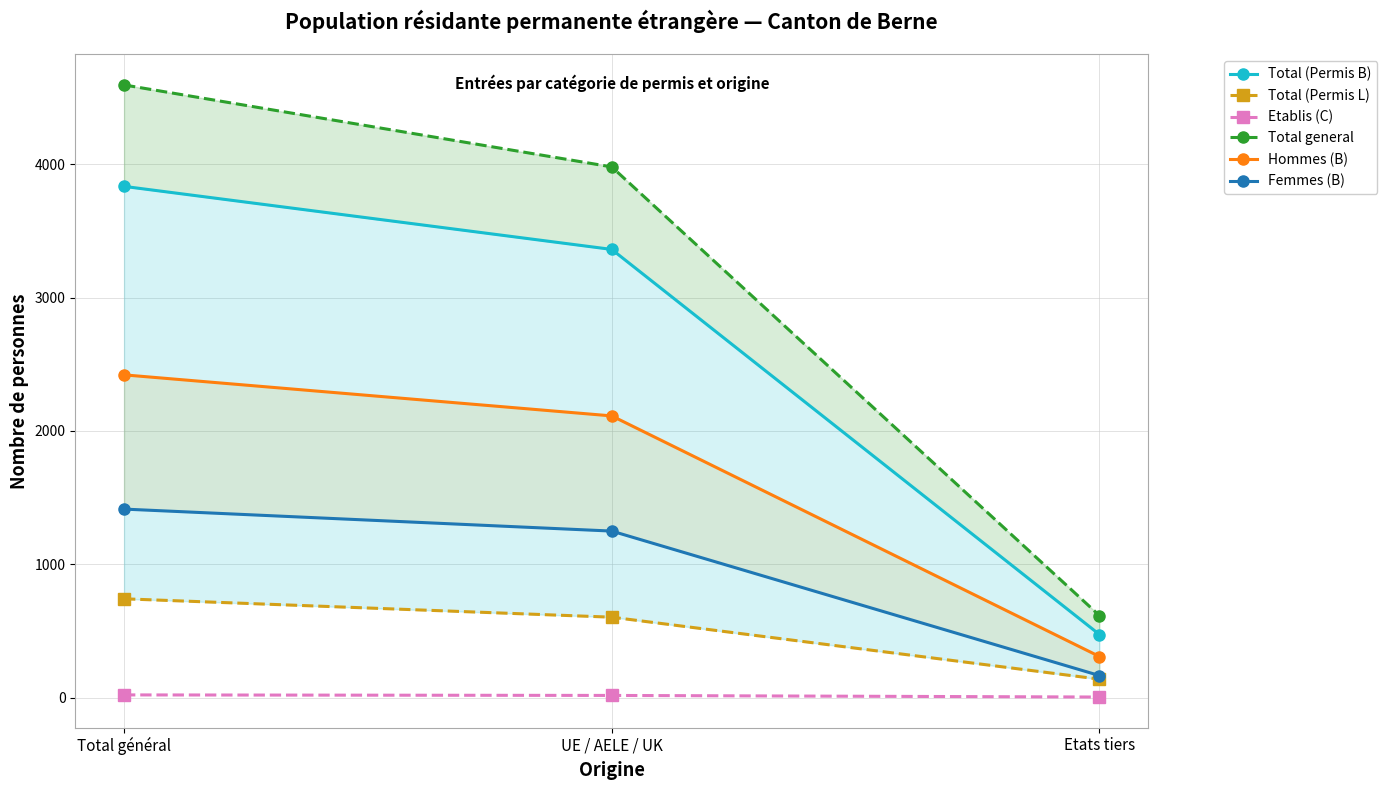

Which series has the largest total across all categories?

Total general